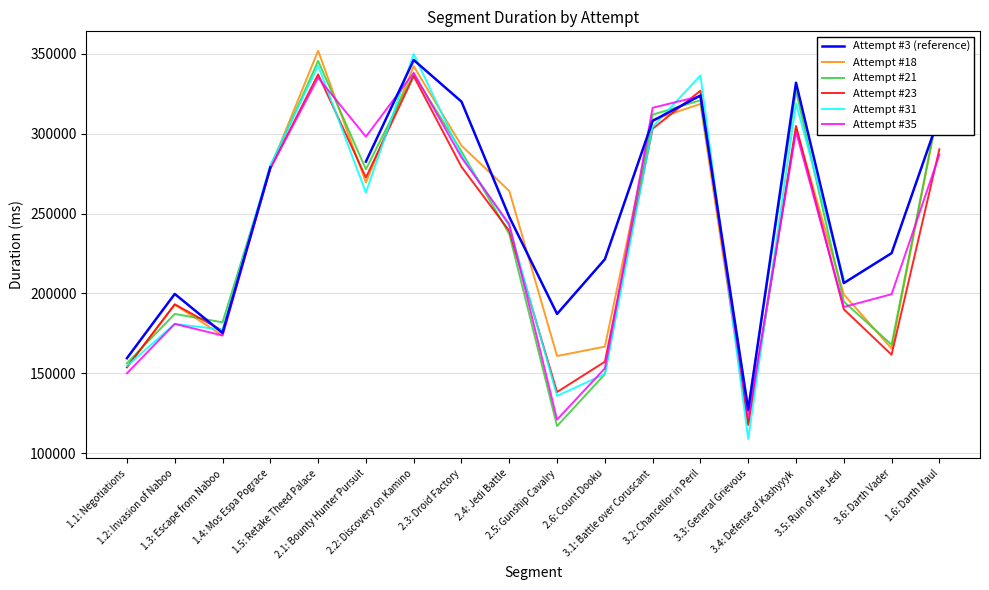

What is the total value across all series at 2.2: Discovery on Kamino?

2048877.0